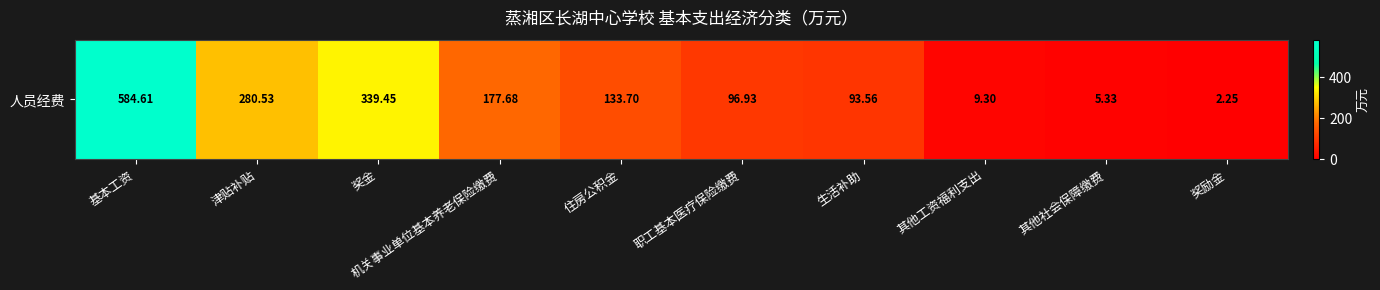

What is the change in value from 基本工资 to 职工基本医疗保险缴费?

-487.7